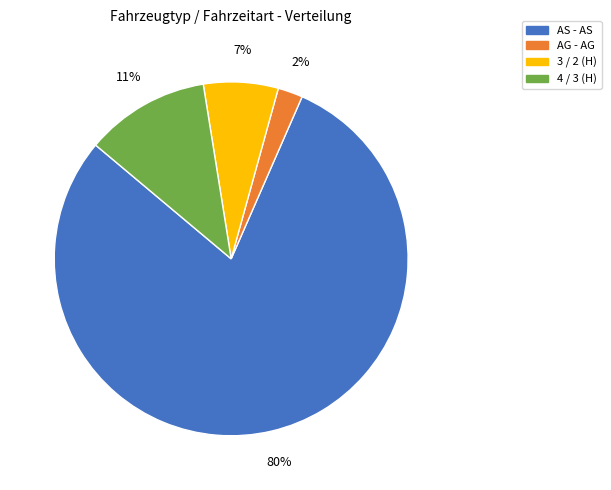

Between 3 / 2 (H) and 4 / 3 (H), which is larger?

4 / 3 (H)